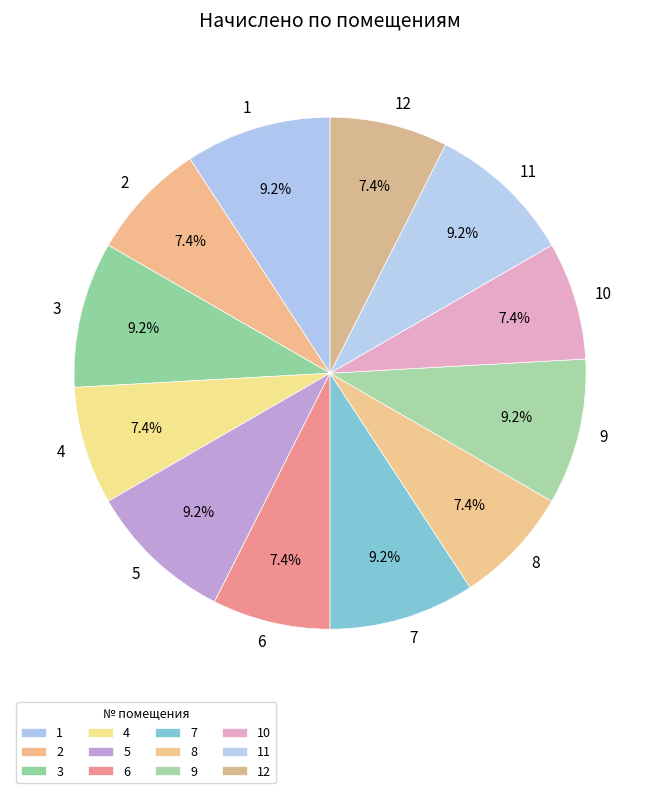

To the nearest percent, what is the difference between the 10 and 3 slice percentages?

2%